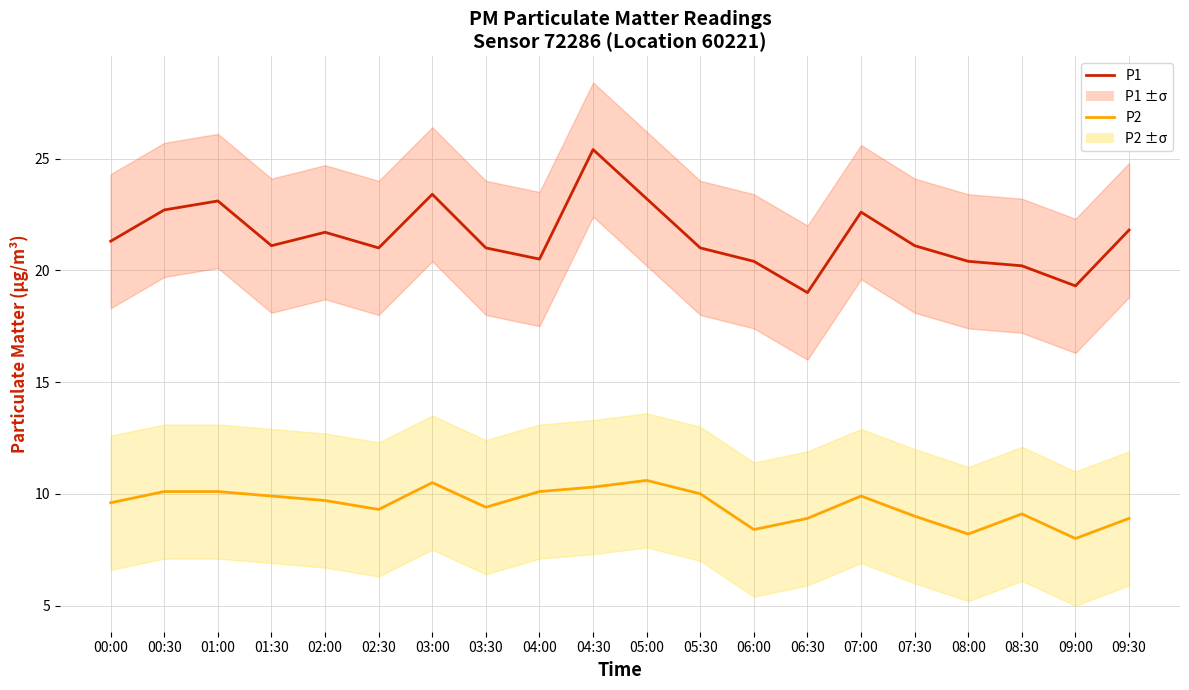

Between 00:00 and 09:00, which is larger?

00:00